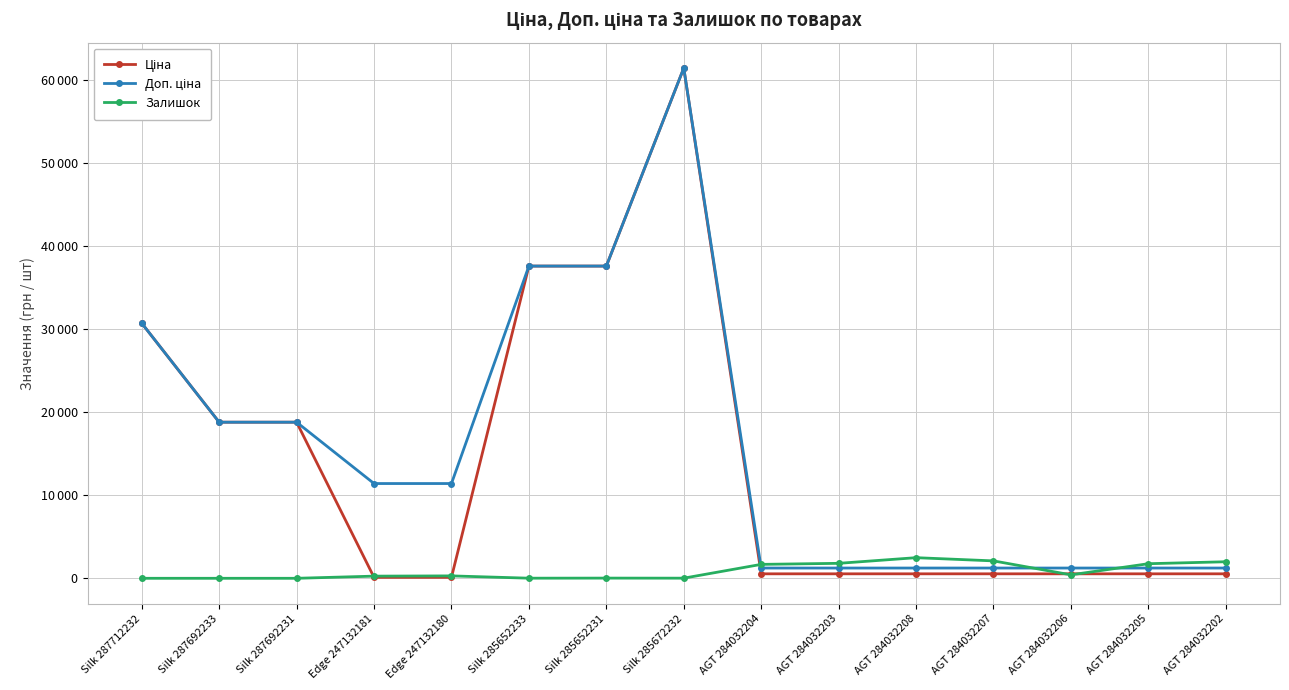

Is this an area chart (filled region under the line)?

No